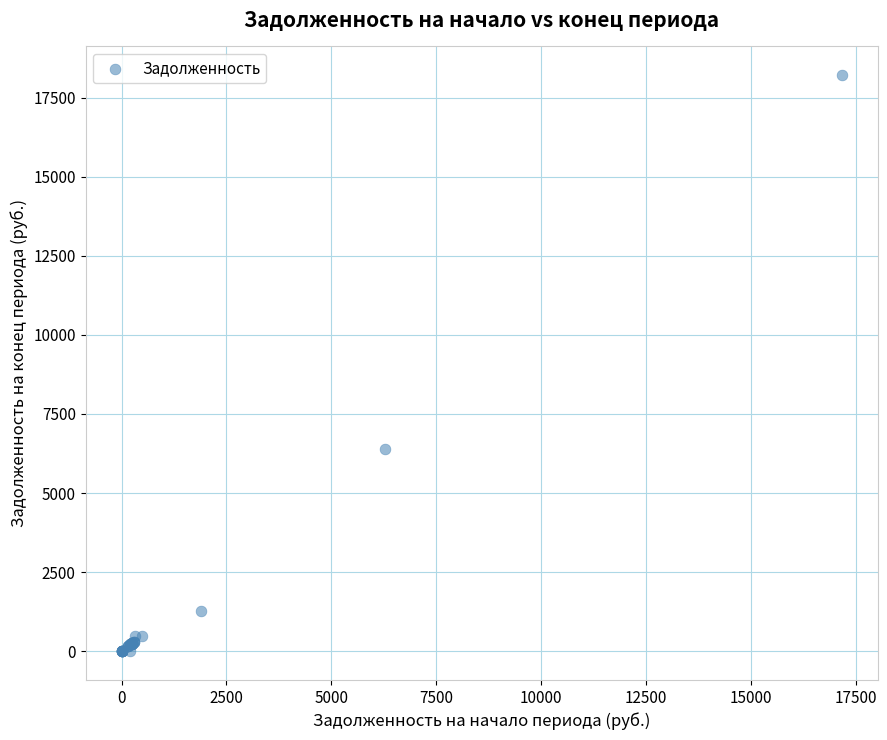

What Y value in the scatter plot is closest to 9105?

6391.4